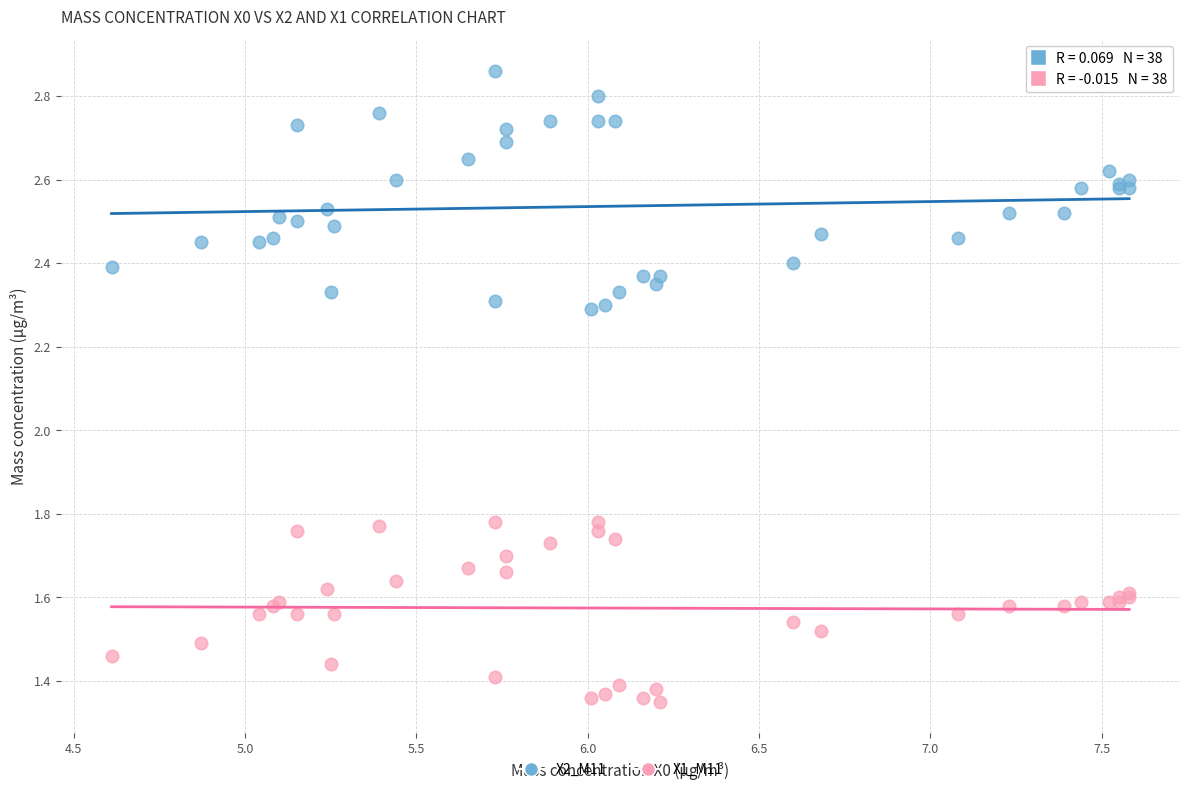

Which series reaches the maximum Y coordinate?

X2_M11